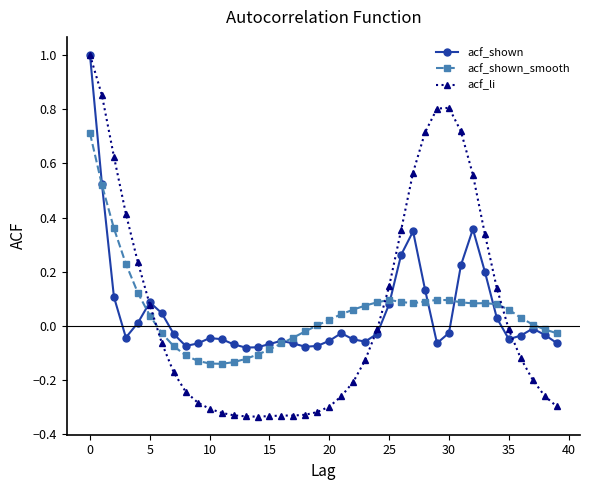

What are all the series names shown in the legend?

acf_shown, acf_shown_smooth, acf_li